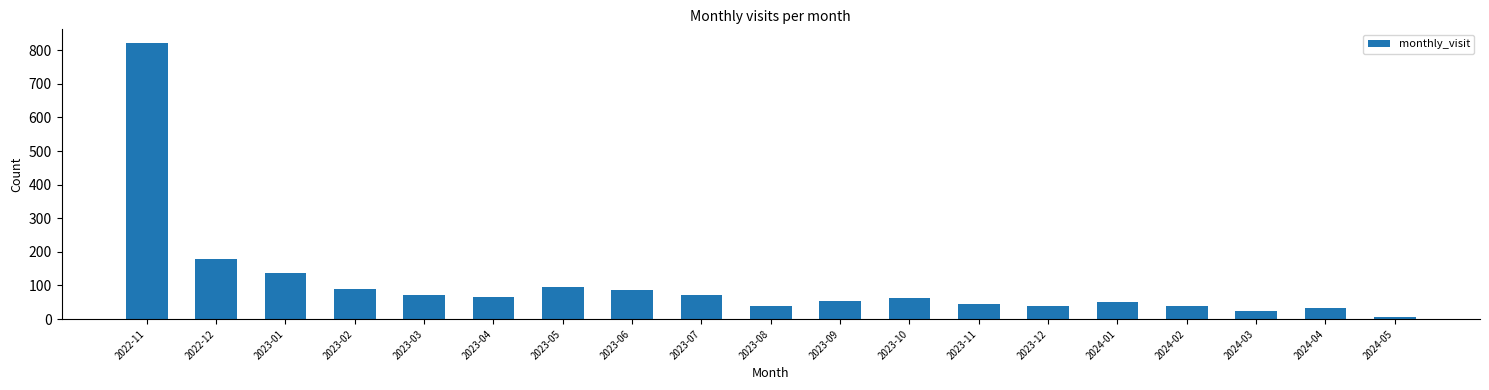

What is the label of the 8th bar from the right?

2023-10